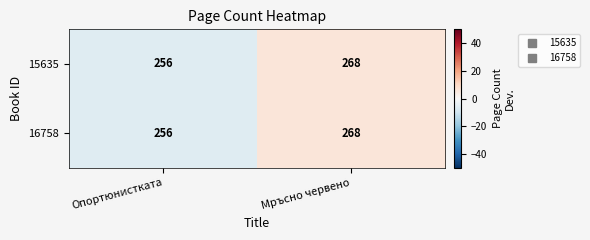

Is it true that 16758 equals 401 at Мръсно червено?

False